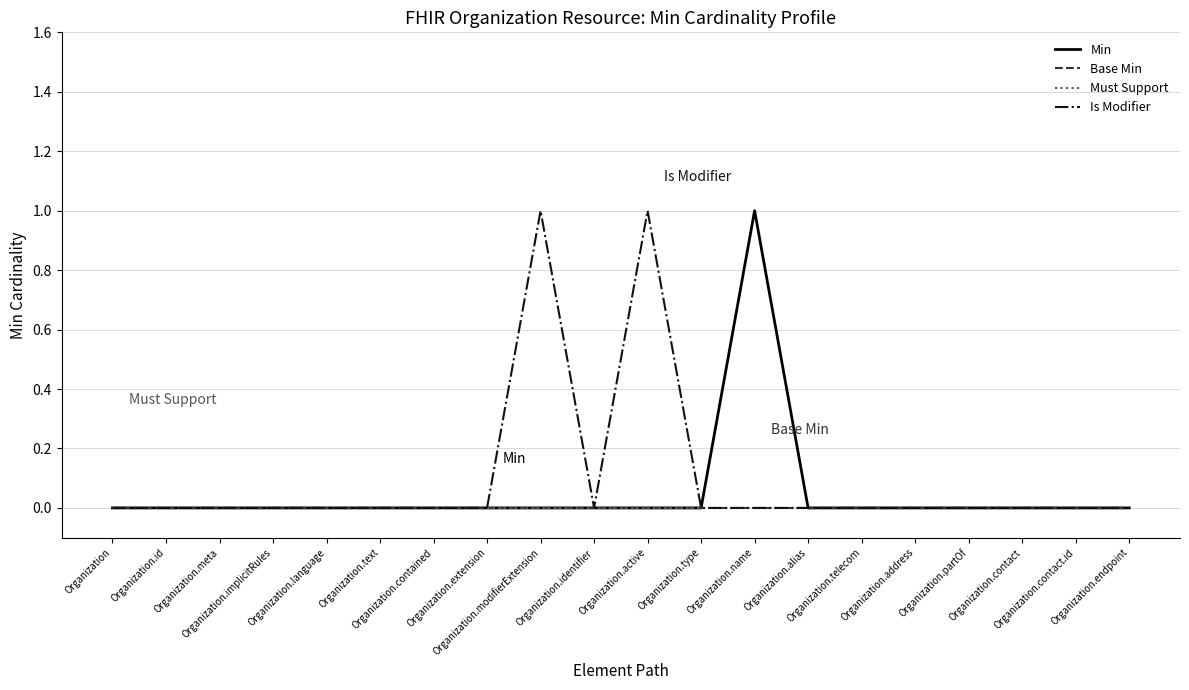

Which series changed the most between Organization.modifierExtension and Organization.active?

Min